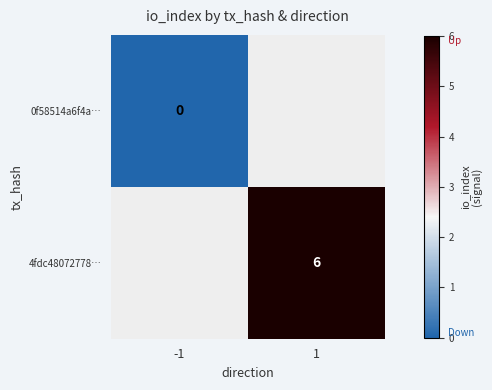

True or false: 4fdc48072778… has a value of 3 at 1.

False